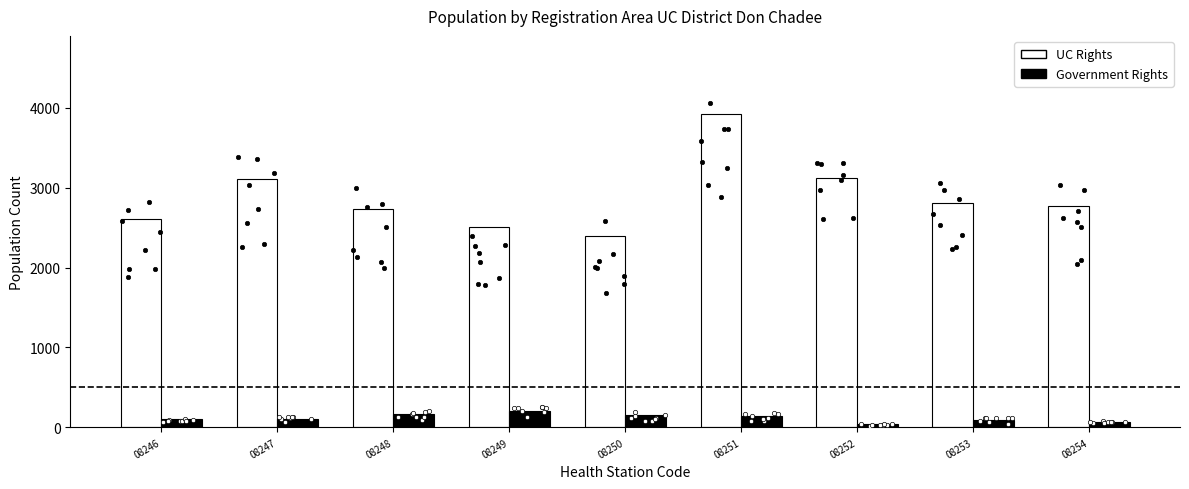

At which category is the sum across all series the highest?

08251